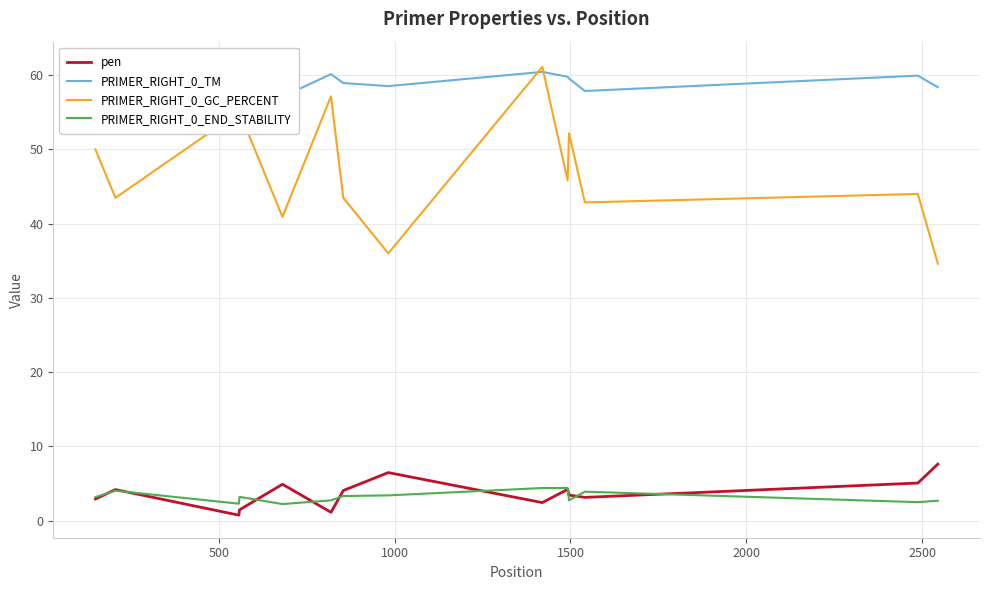

What is the maximum value for pen?

7.6